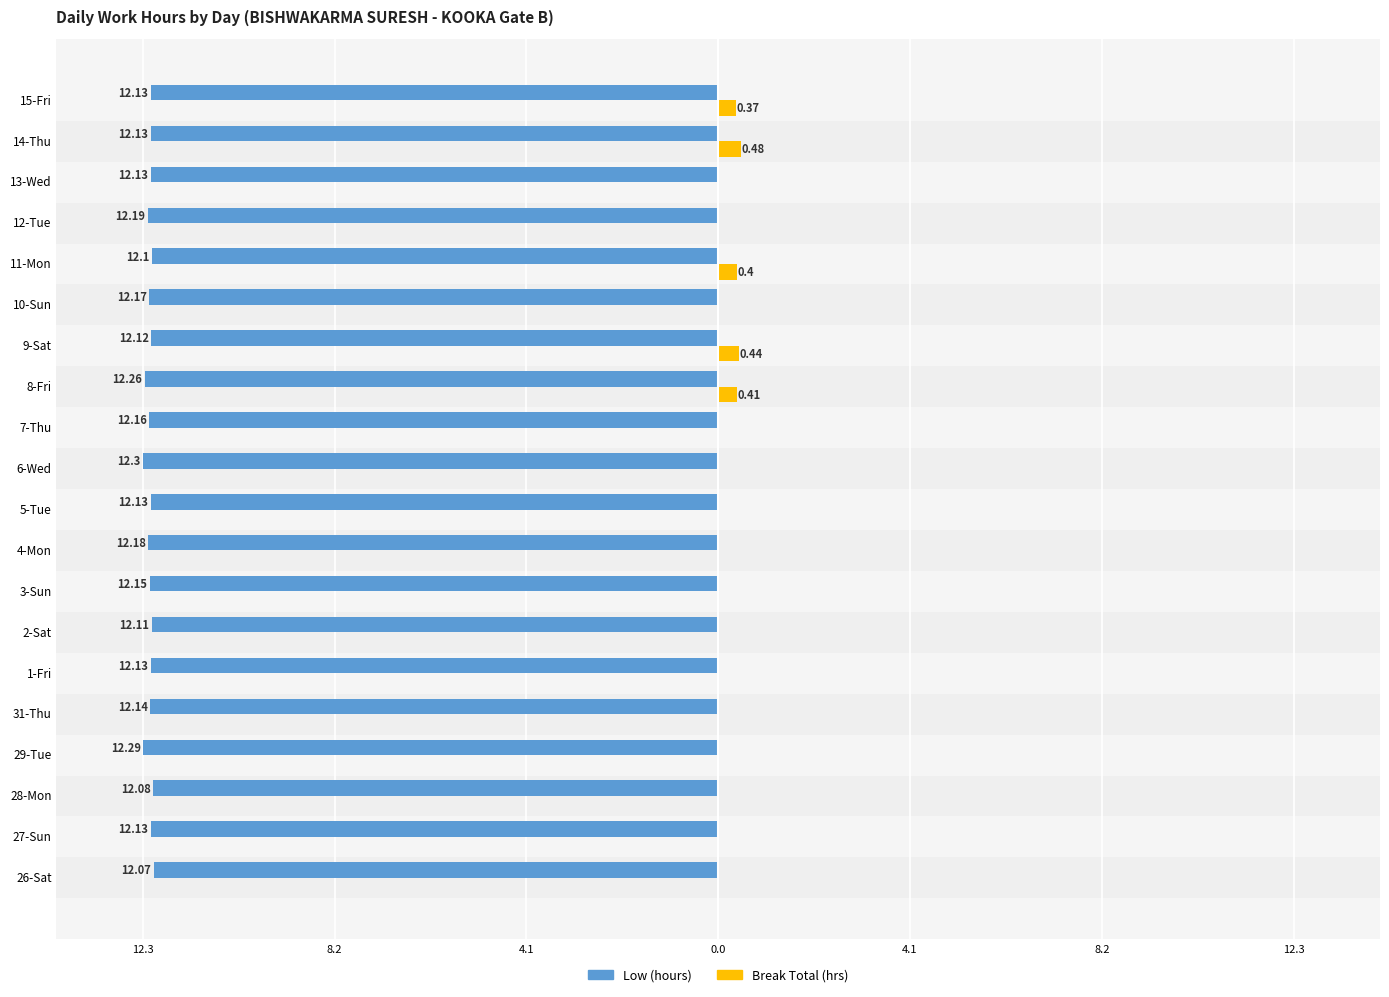

What is the highest value of the Low (hours) series?

-12.1